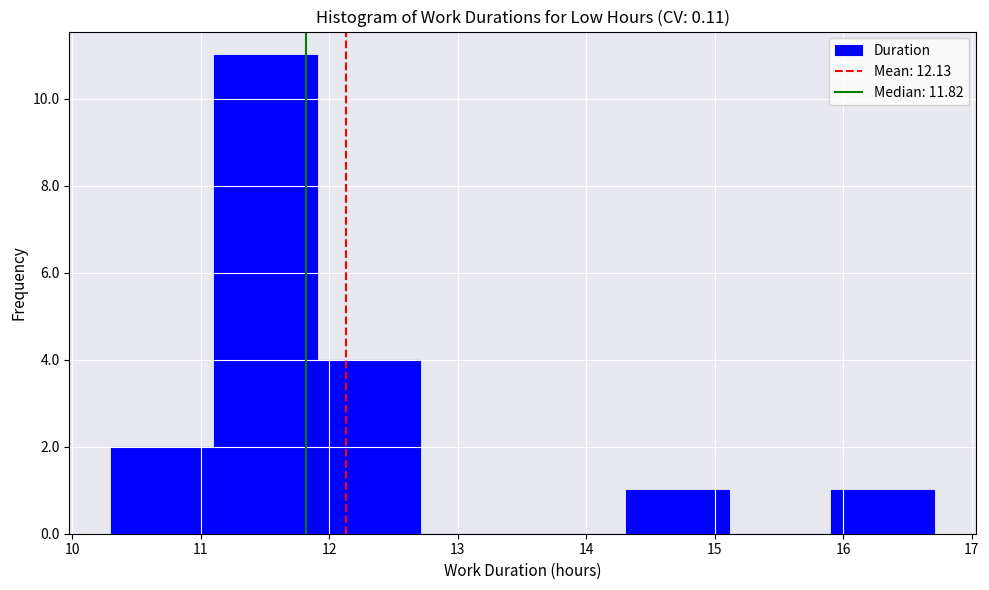

Over which range of the x-axis is the bar tallest?

11.1 to 11.9